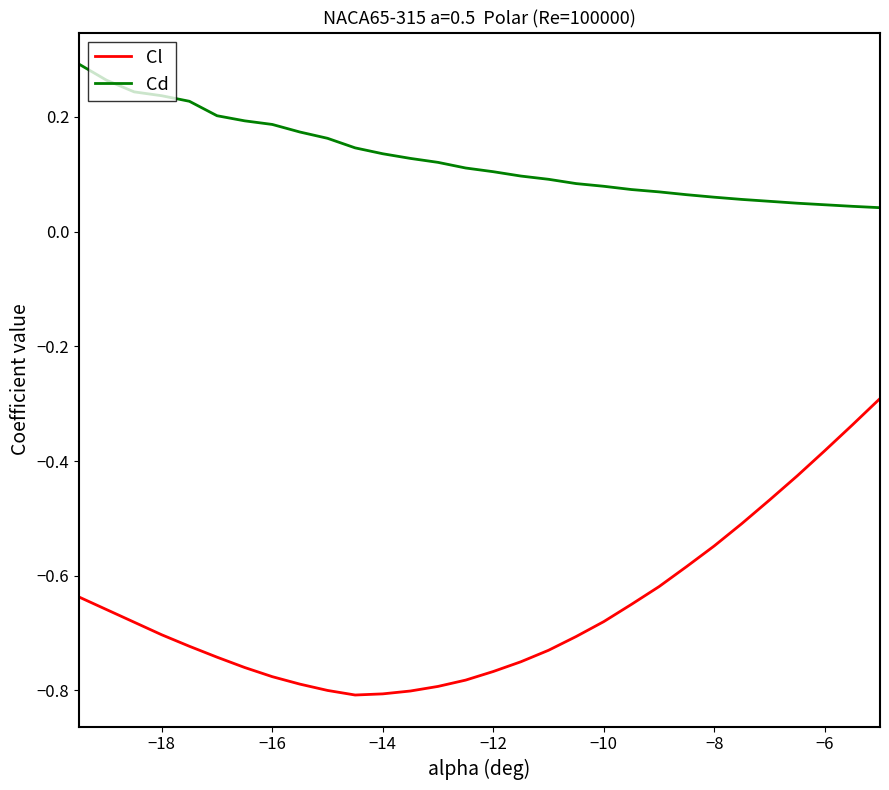

What is the difference between the maximum and minimum values in the Cl series?

0.5